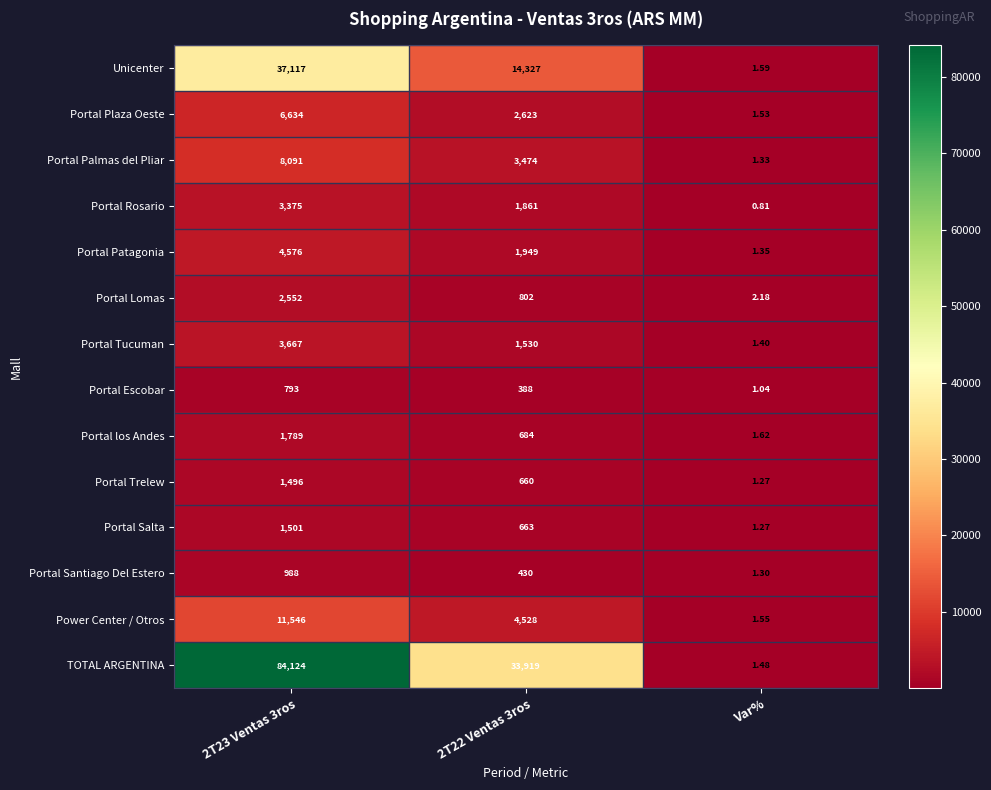

Which label corresponds to the smallest value in the chart?

Var%